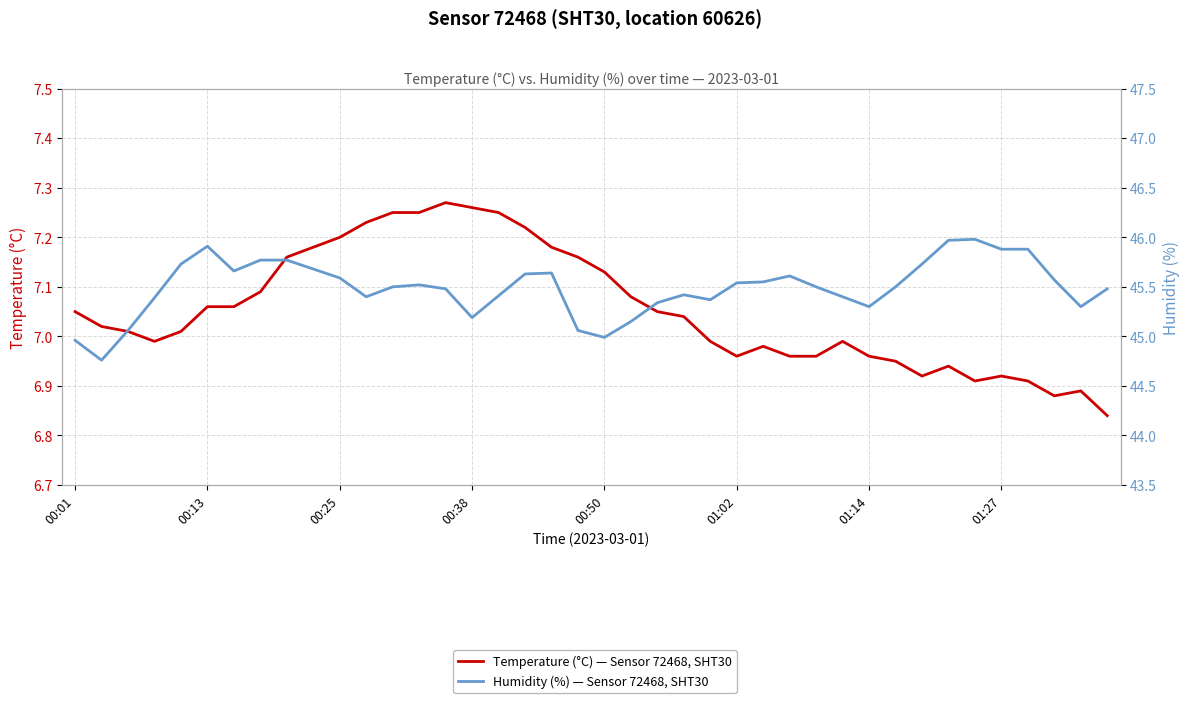

What is the total value across all series at 23?

52.5